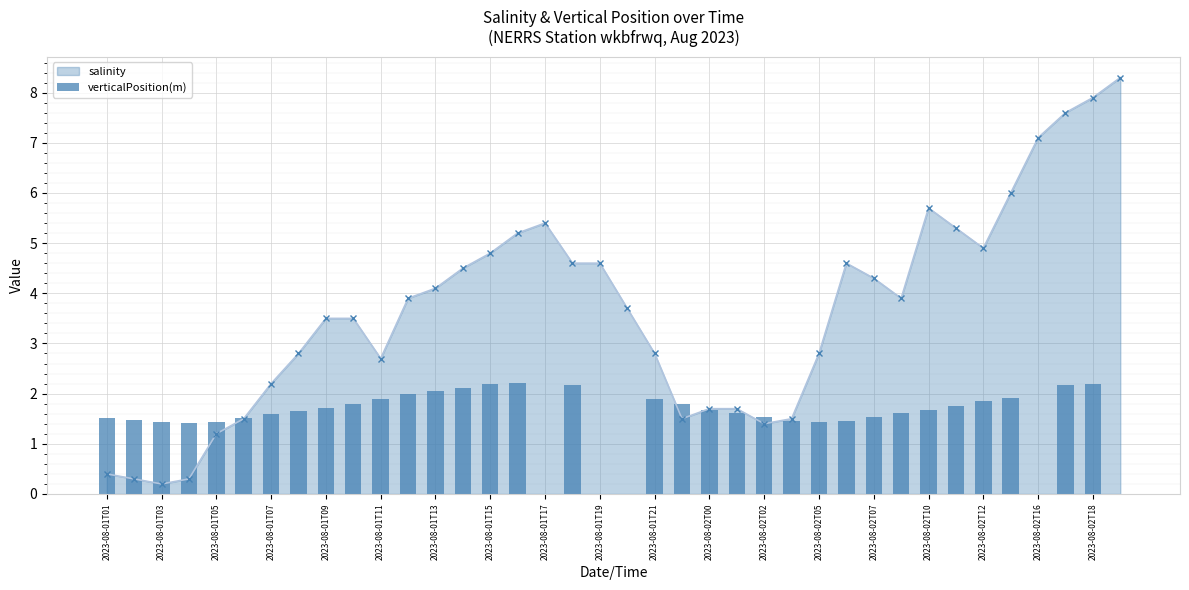

True or false: salinity has more than 1 points higher than both neighbors.

True